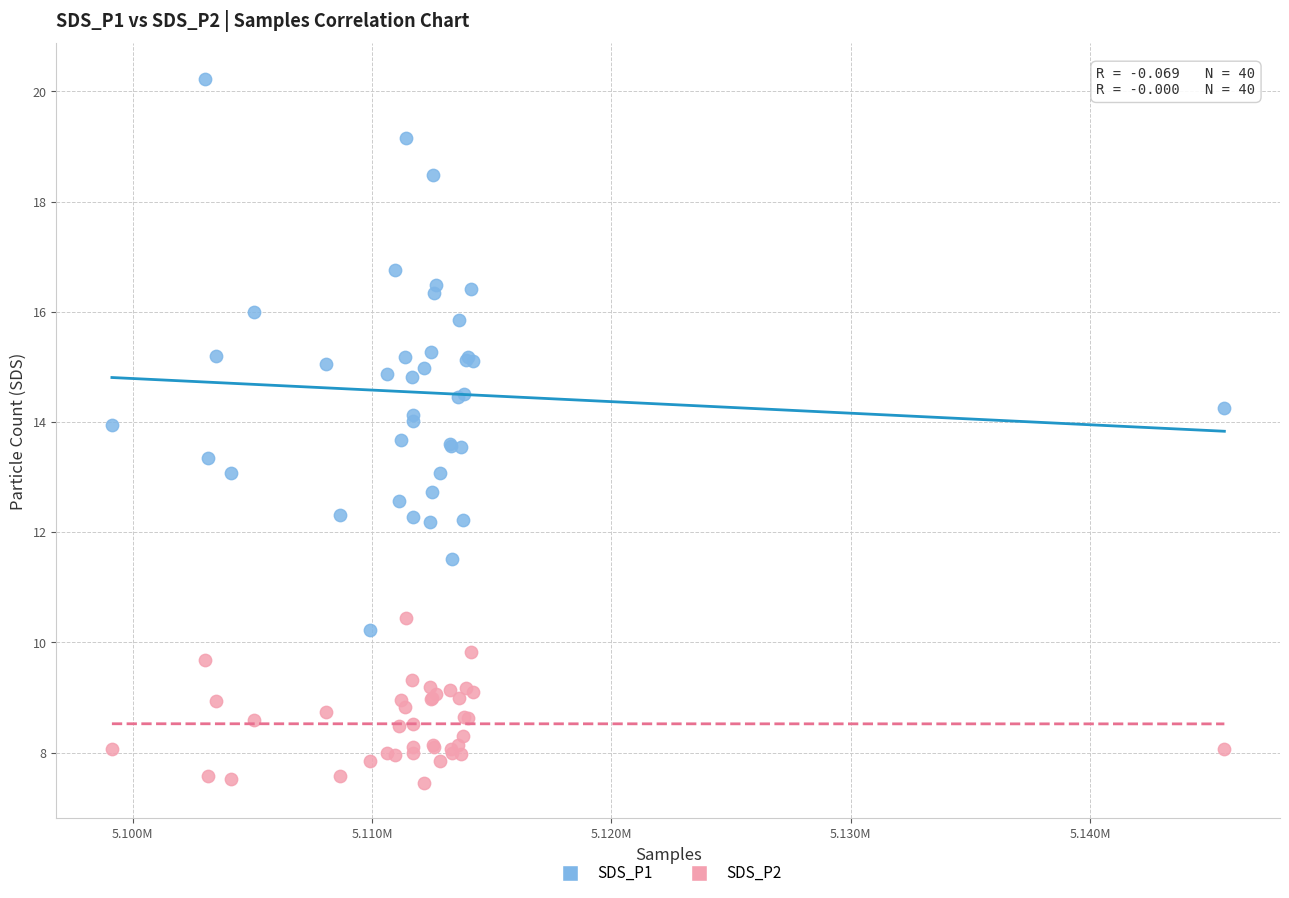

Which series contains the highest Y value?

SDS_P1